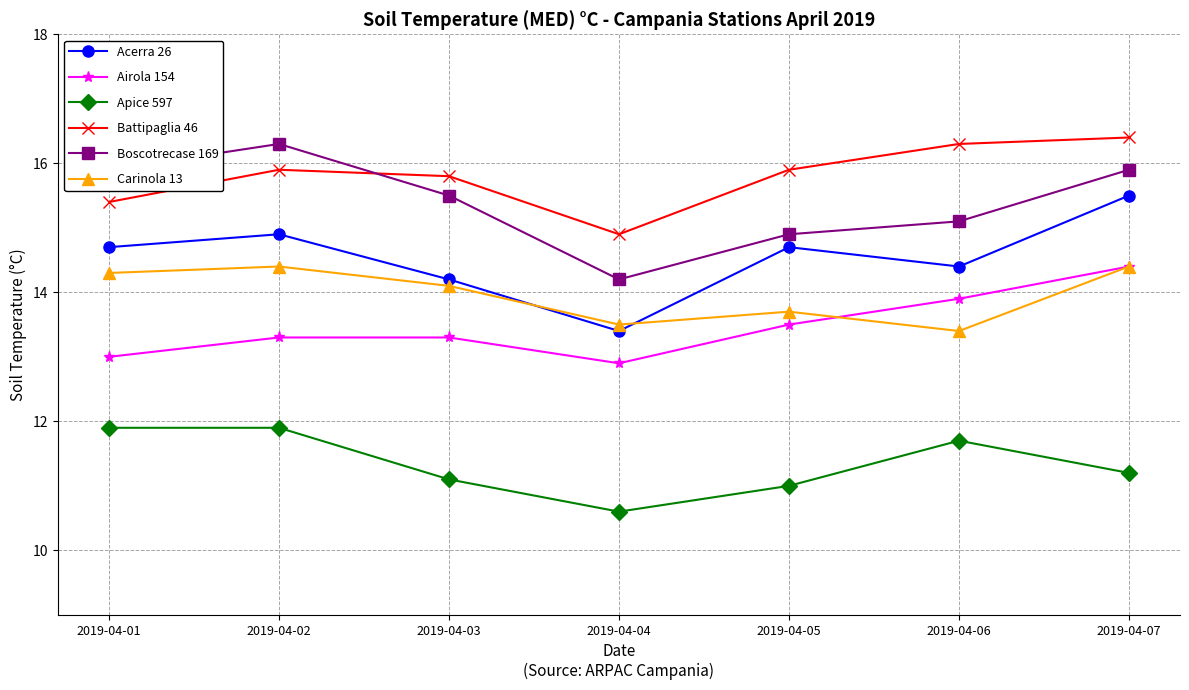

Is it true that Acerra 26 equals 14.7 at 2019-04-05?

True